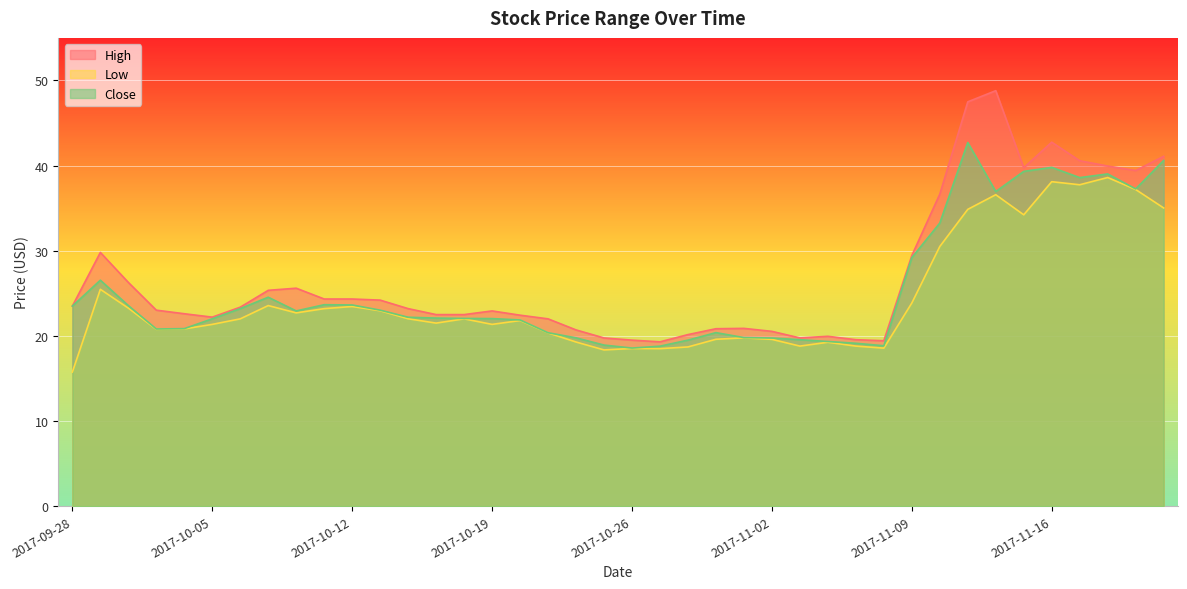

True or false: Close has a value of 37.0 at 2017-11-14.

True